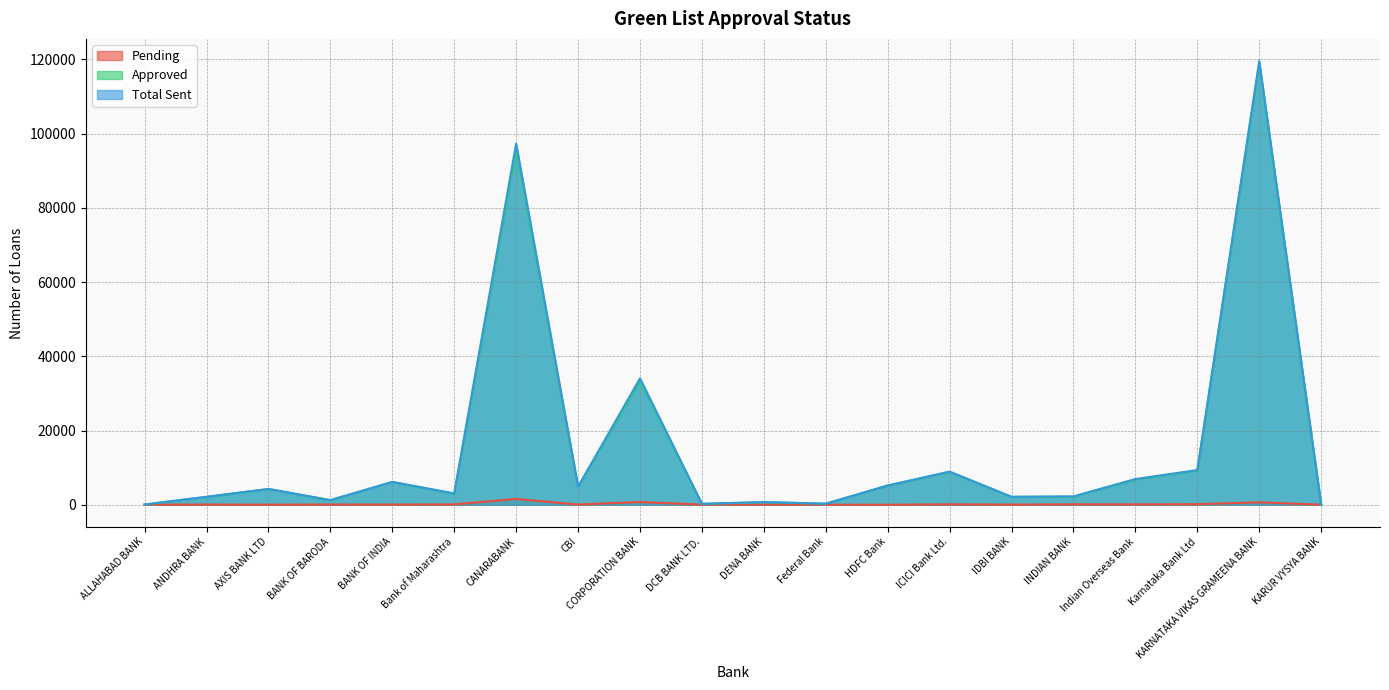

At how many categories does at least one series exceed 87099?

2